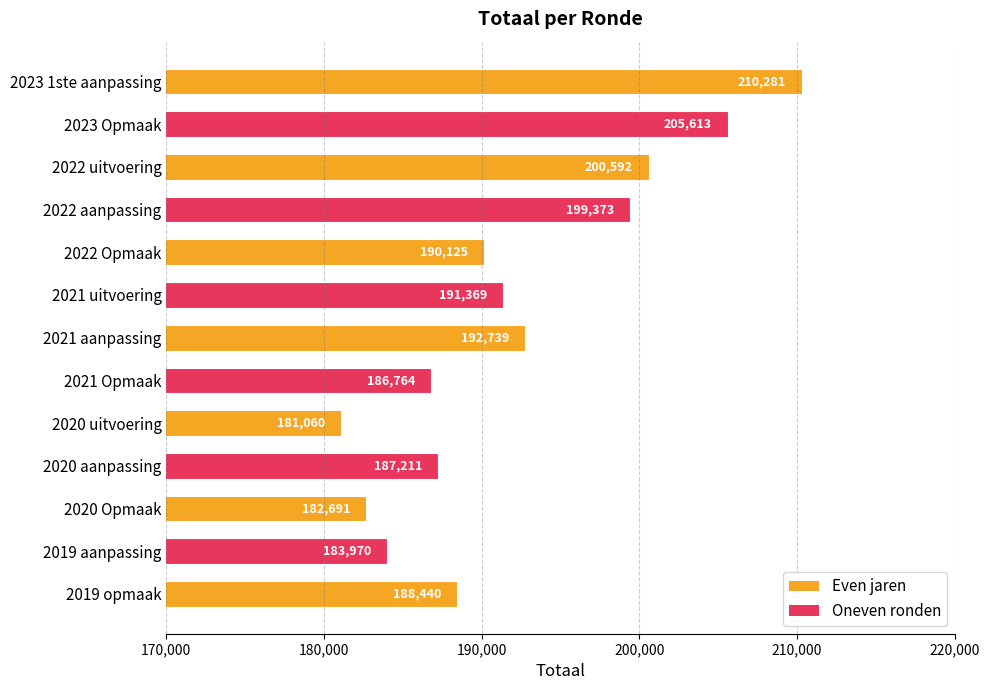

Where is the data nearest to the value 195670?

2021 aanpassing